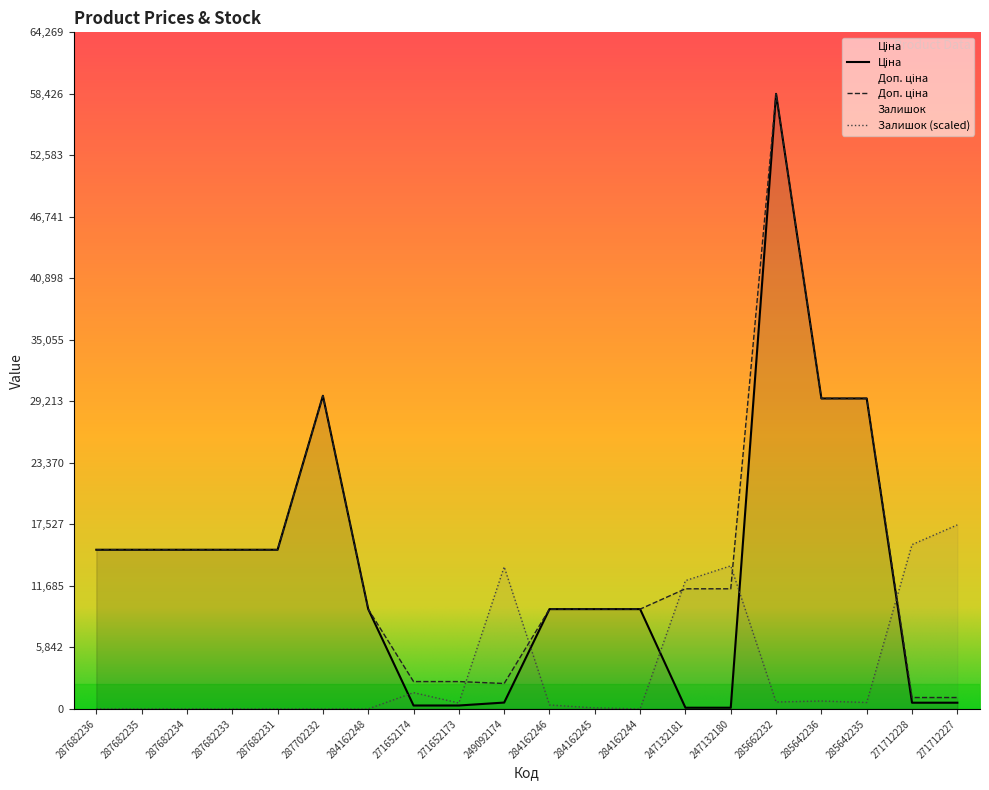

What is the difference between the highest and lowest values at 284162245?

9386.3